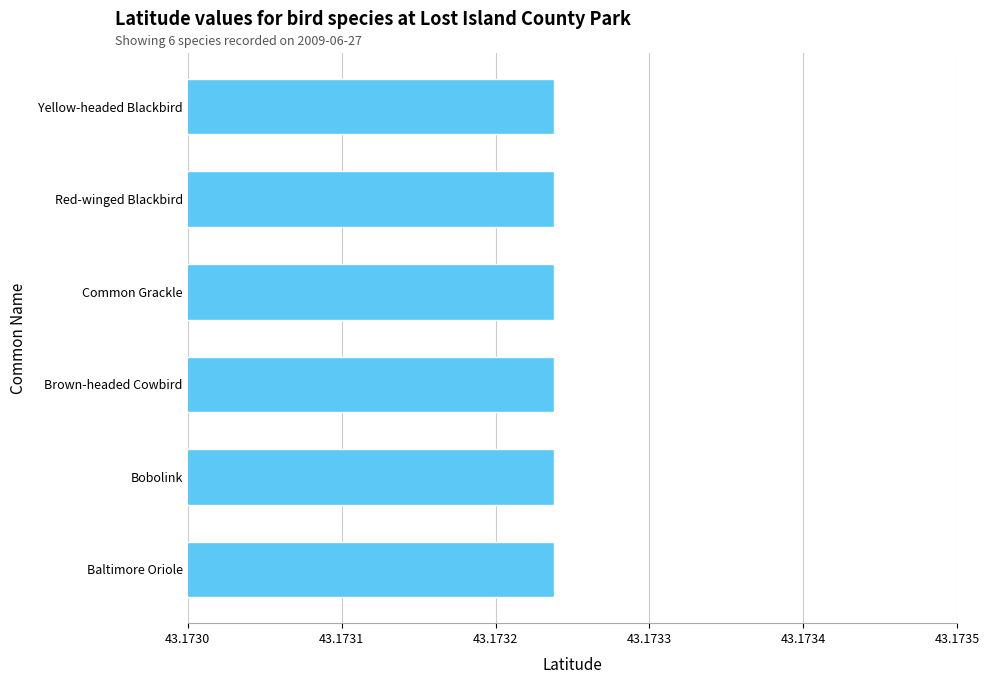

At which label does Latitude reach its peak?

Red-winged Blackbird